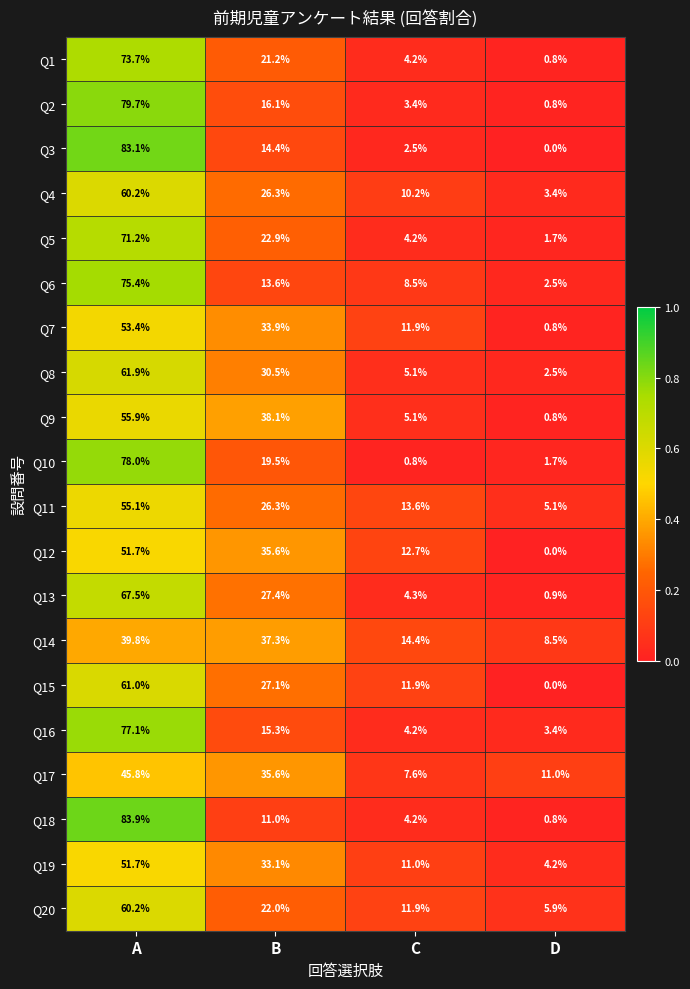

The value of Q17 at B is 35.6. True or false?

True